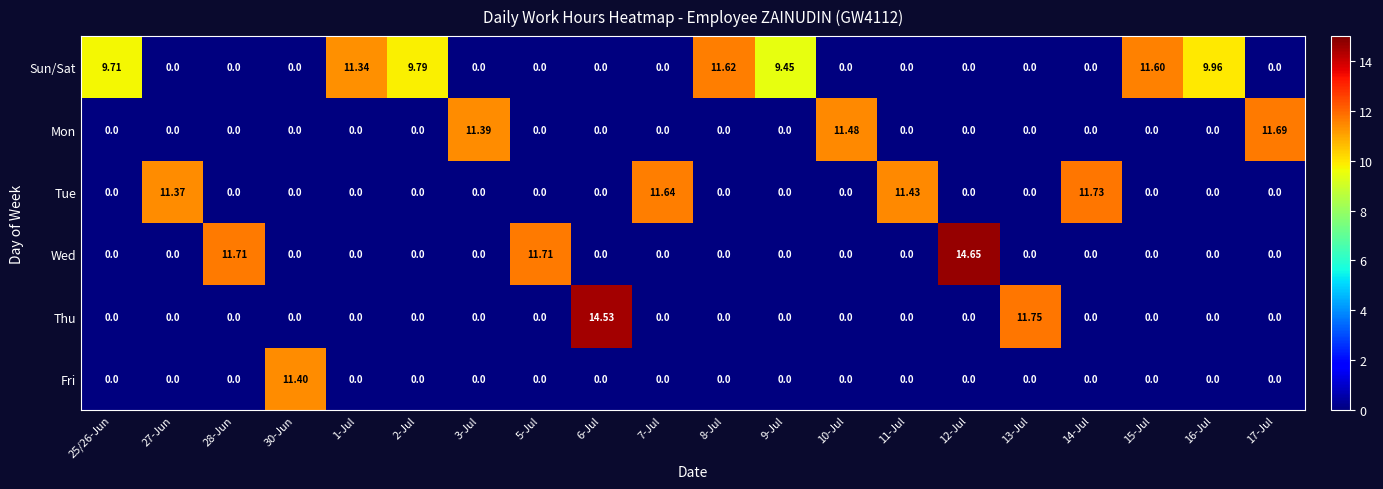

How many series are shown in this chart?

6